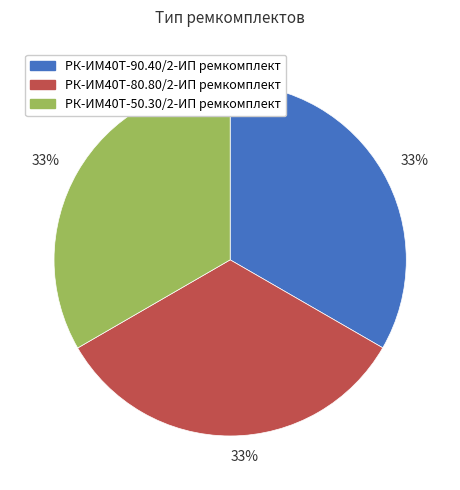

Does РК-ИМ40T-50.30/2-ИП ремкомплект represent more than half of the total?

No